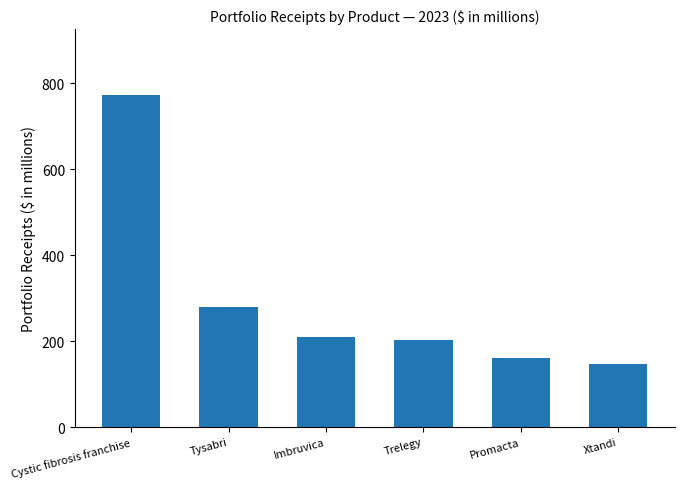

What is the average value?

295